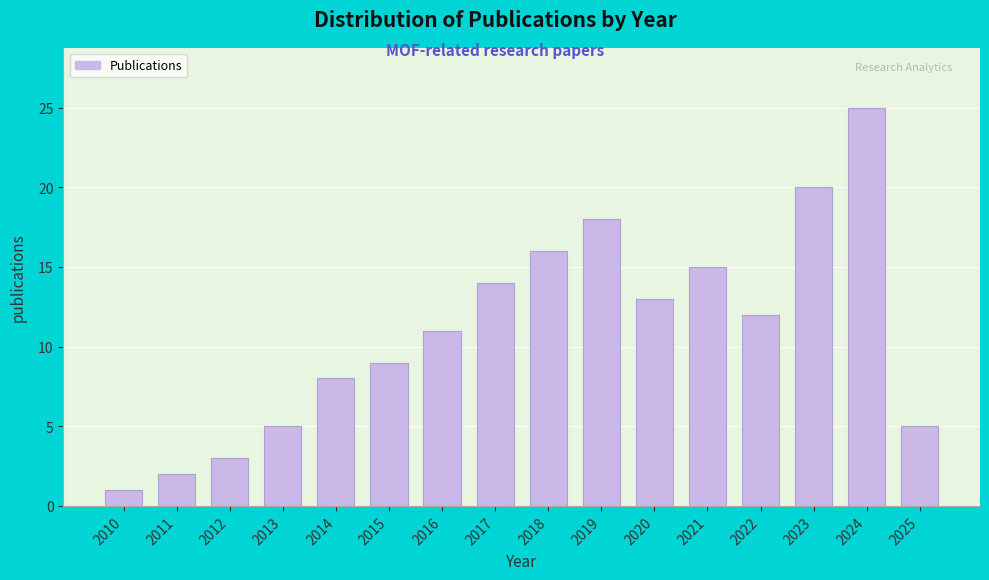

Reading left to right, list all the values displayed in this chart.

2010=1	2011=2	2012=3	2013=5	2014=8	2015=9	2016=11	2017=14	2018=16	2019=18	2020=13	2021=15	2022=12	2023=20	2024=25	2025=5